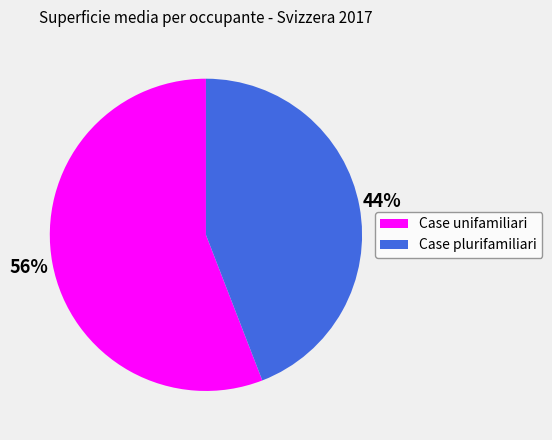

True or false: Case plurifamiliari accounts for 44% of the total.

True